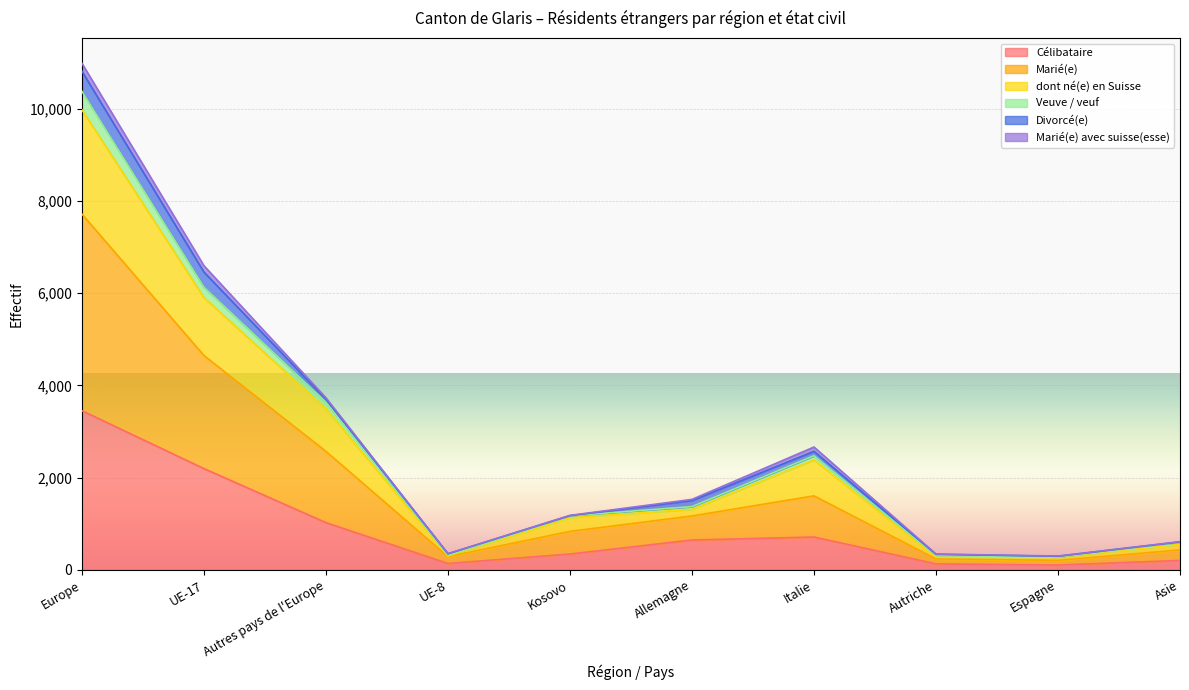

What is the spread (max minus min) of values at Asie?

401